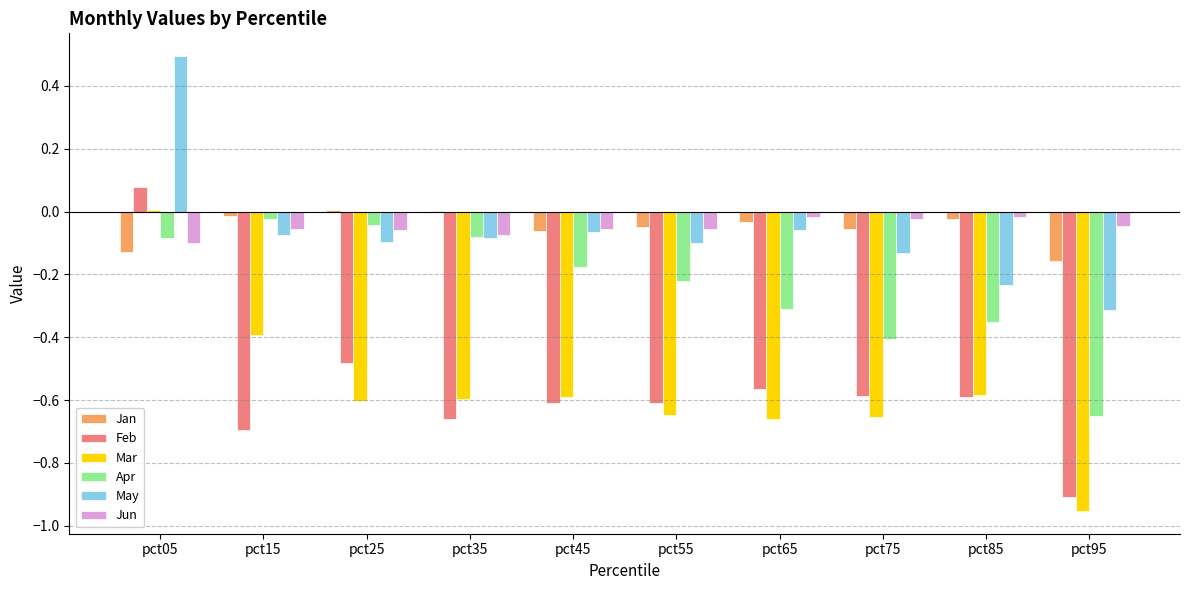

What is the greatest value displayed?

0.5